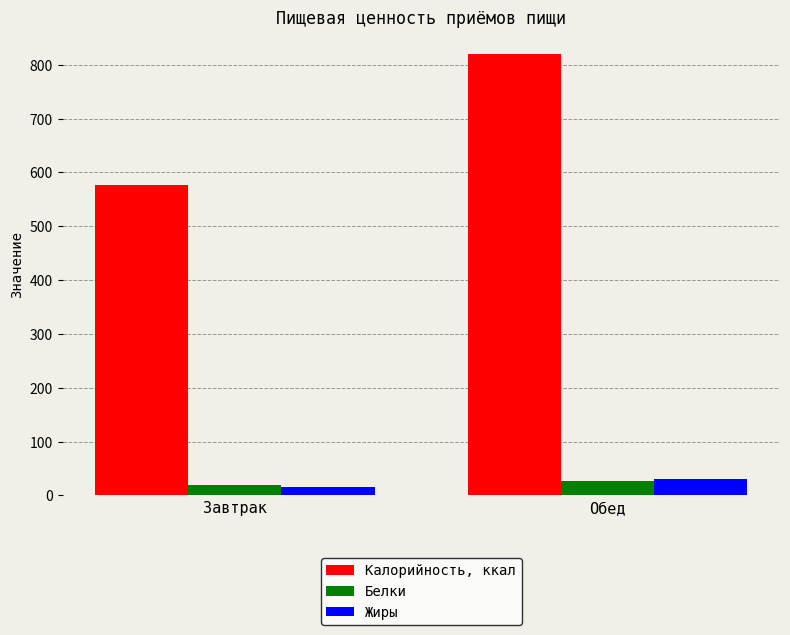

At which category is the sum across all series the highest?

Обед